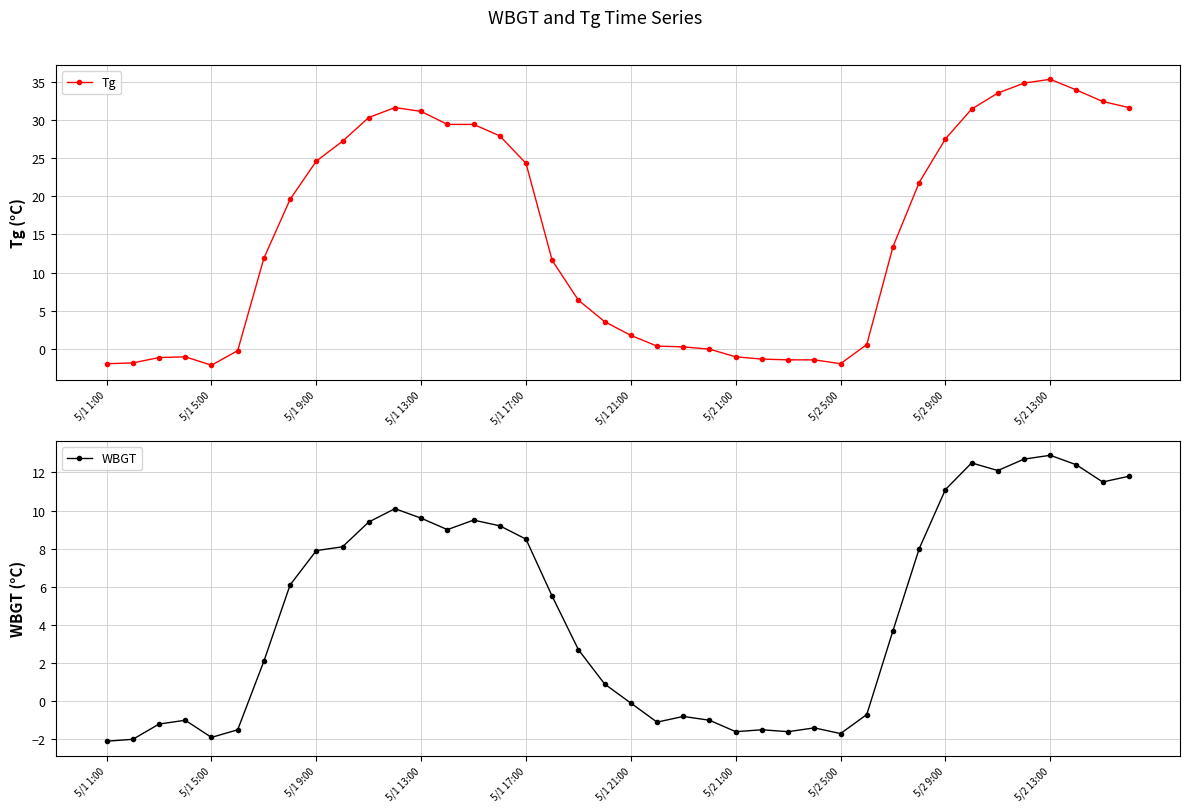

What is the spread (max minus min) of values at 31?

13.8